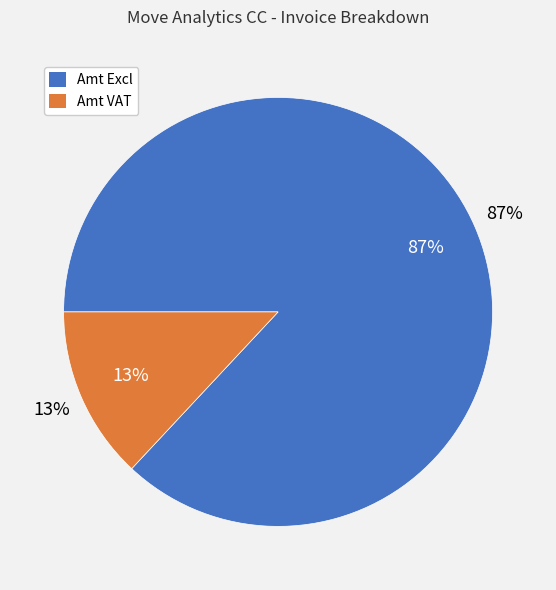

To the nearest percent, what portion does Amt VAT represent?

13%